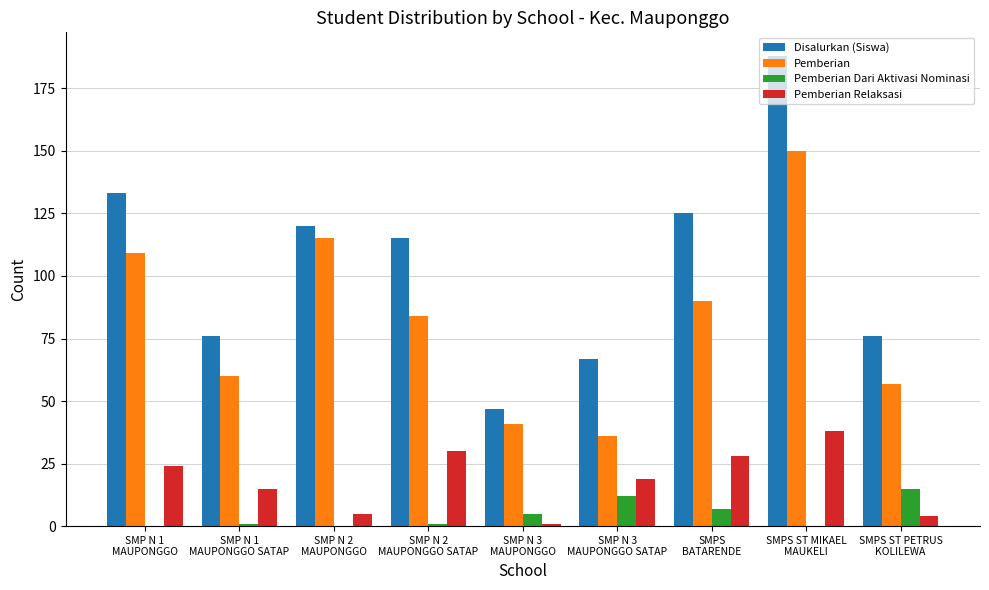

Which series has the largest total across all categories?

Disalurkan (Siswa)